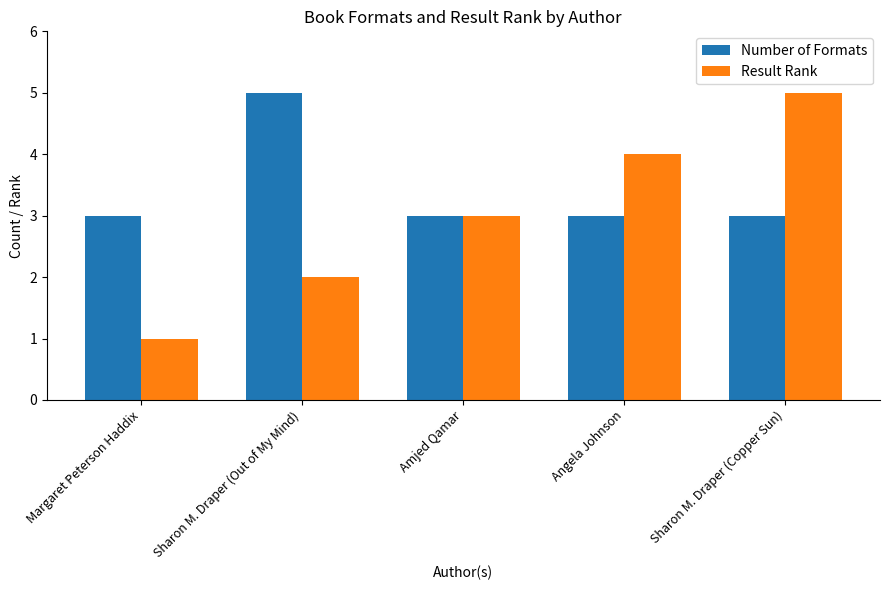

What are all the series names shown in the legend?

Number of Formats, Result Rank